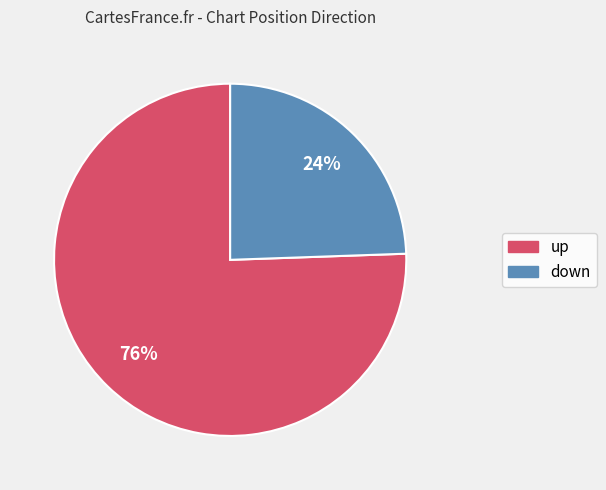

Combined, do up and down account for over 50%?

Yes